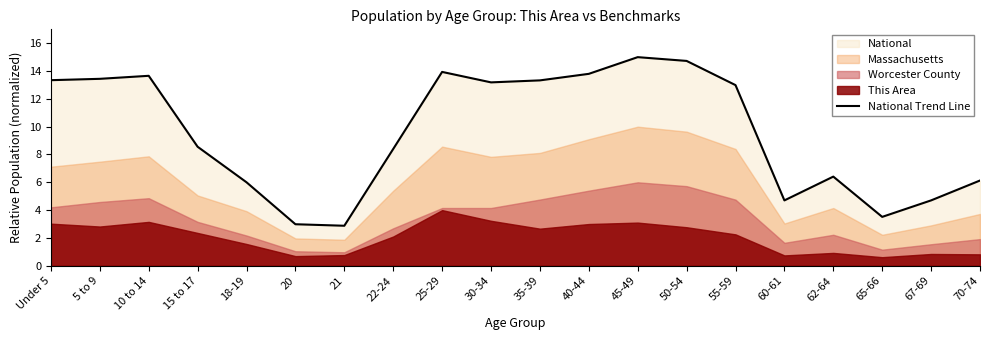

What position from the left is 22-24?

8